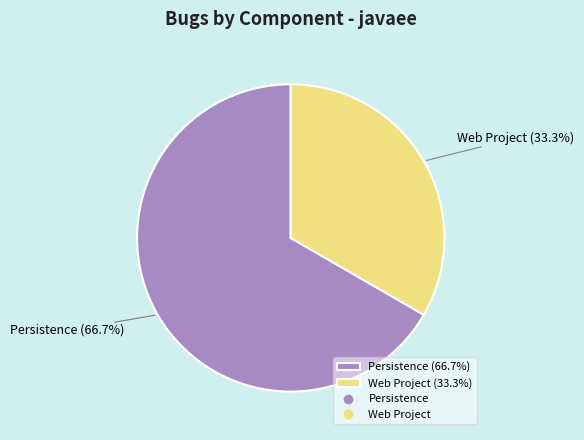

Is the sum of Web Project (33.3%) and Persistence (66.7%) greater than half?

Yes